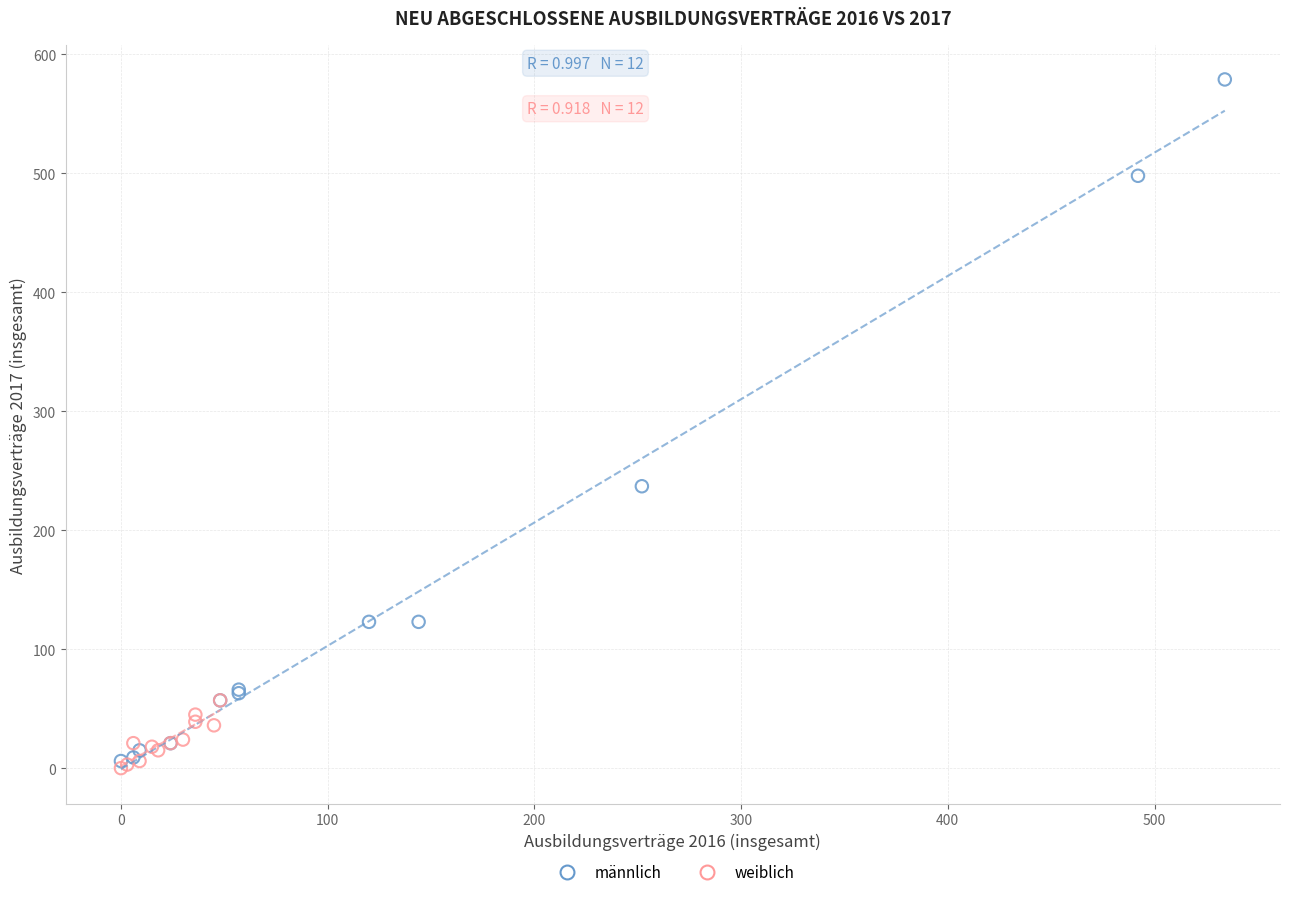

Which series has the widest spread of Y values?

männlich